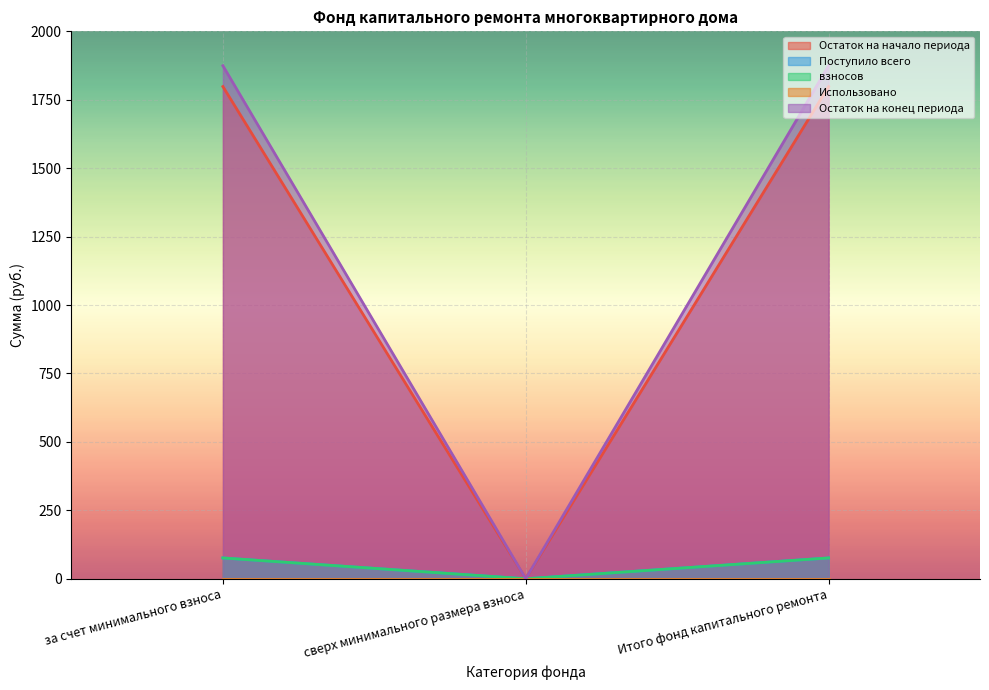

At which label does Остаток на начало периода reach its minimum?

сверх минимального размера взноса